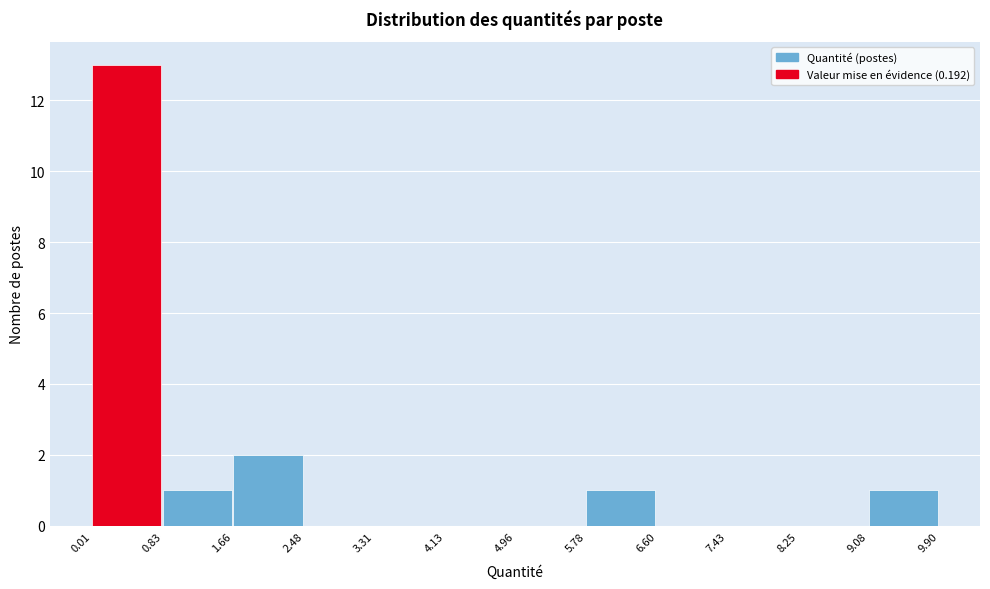

What is the height of the bar covering 5.78 to 6.60 on the x-axis? The values are not printed on the chart, so give them approximately, as read against the axis.

1